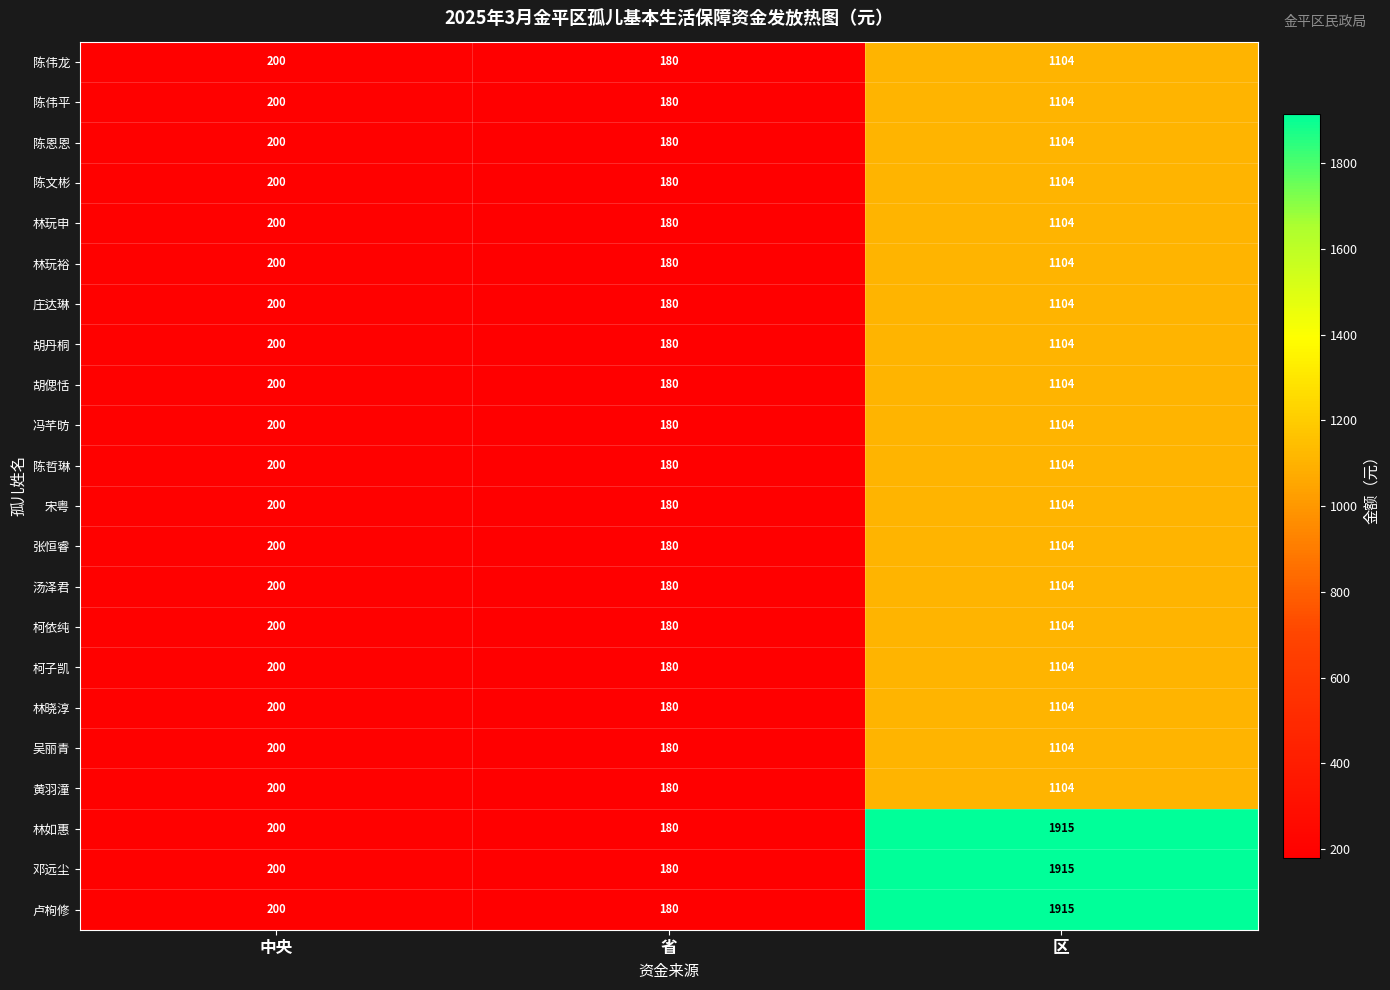

The value of 胡偲恬 at 中央 is 200. True or false?

True